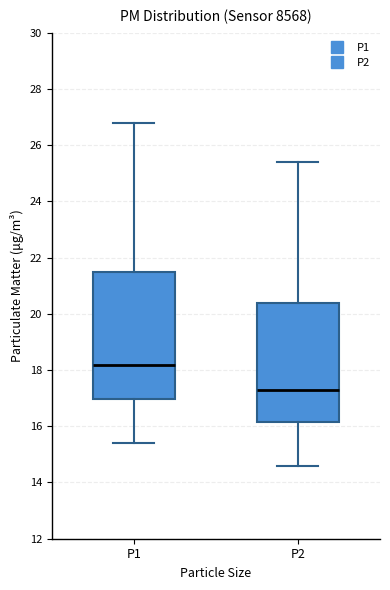

Where is the upper edge of the box for P2 on the y-axis? The values are not printed on the chart, so give them approximately, as read against the axis.

20.4